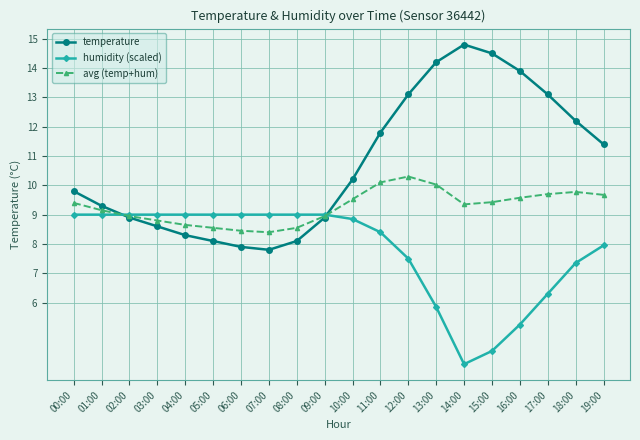

At which category is the sum across all series the highest?

12:00